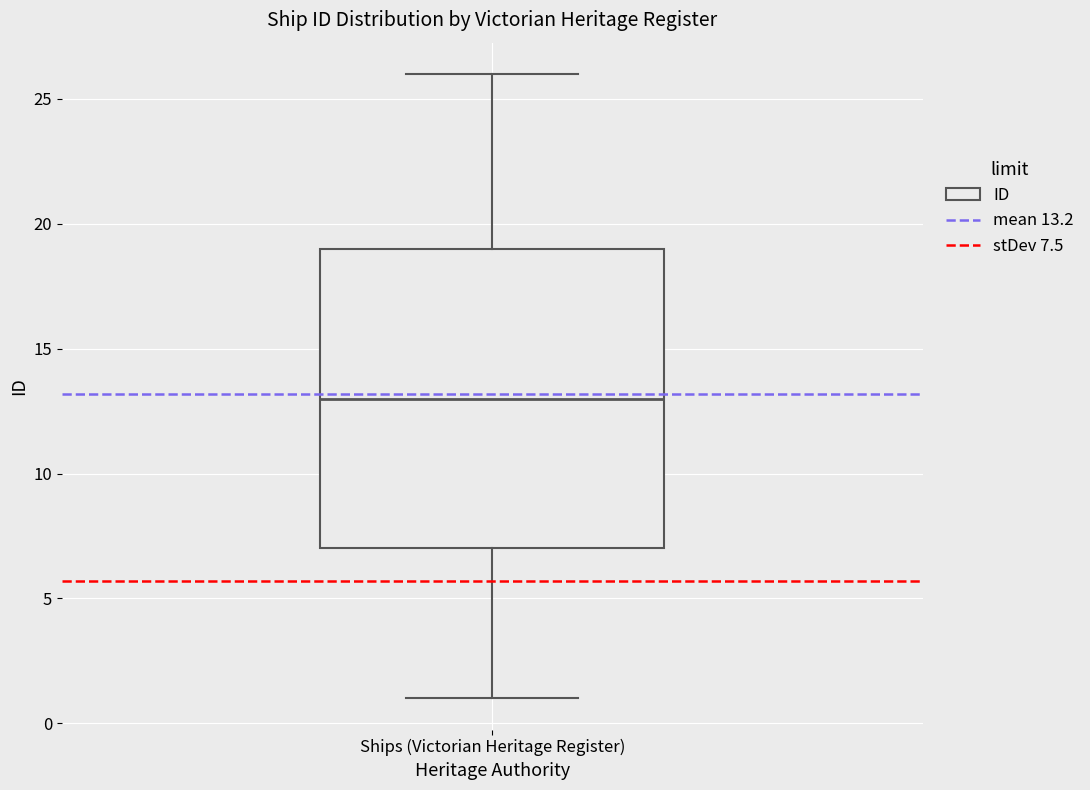

Transcribe this box plot: give where the median line is, the range the box spans, and where the two whiskers end, as read against the y-axis. The values are not printed on the chart, so give them approximately, as read against the axis.

median 13, box 7 to 19, whiskers 1 to 26